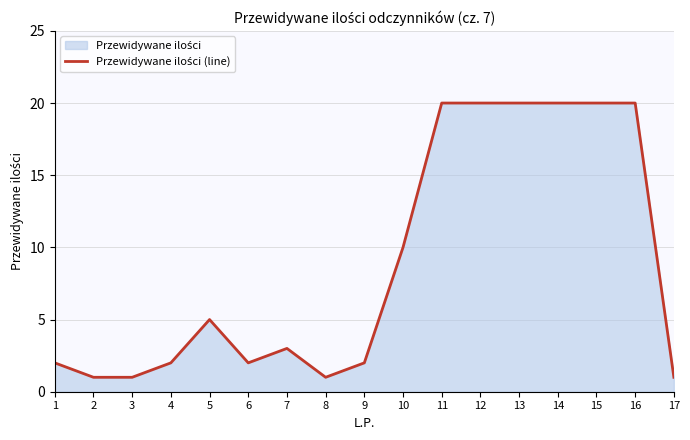

At which category does the data reach its first local valley?

6